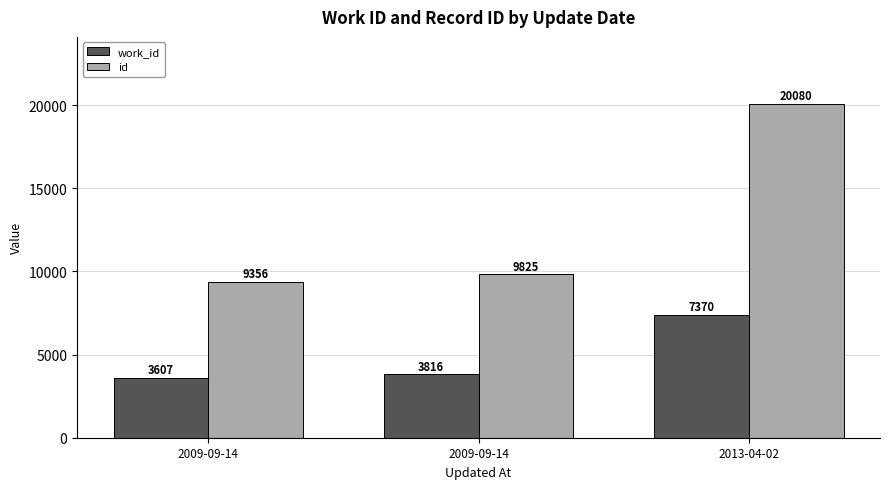

At 2009-09-14, list the series in order from largest to smallest.

id, work_id